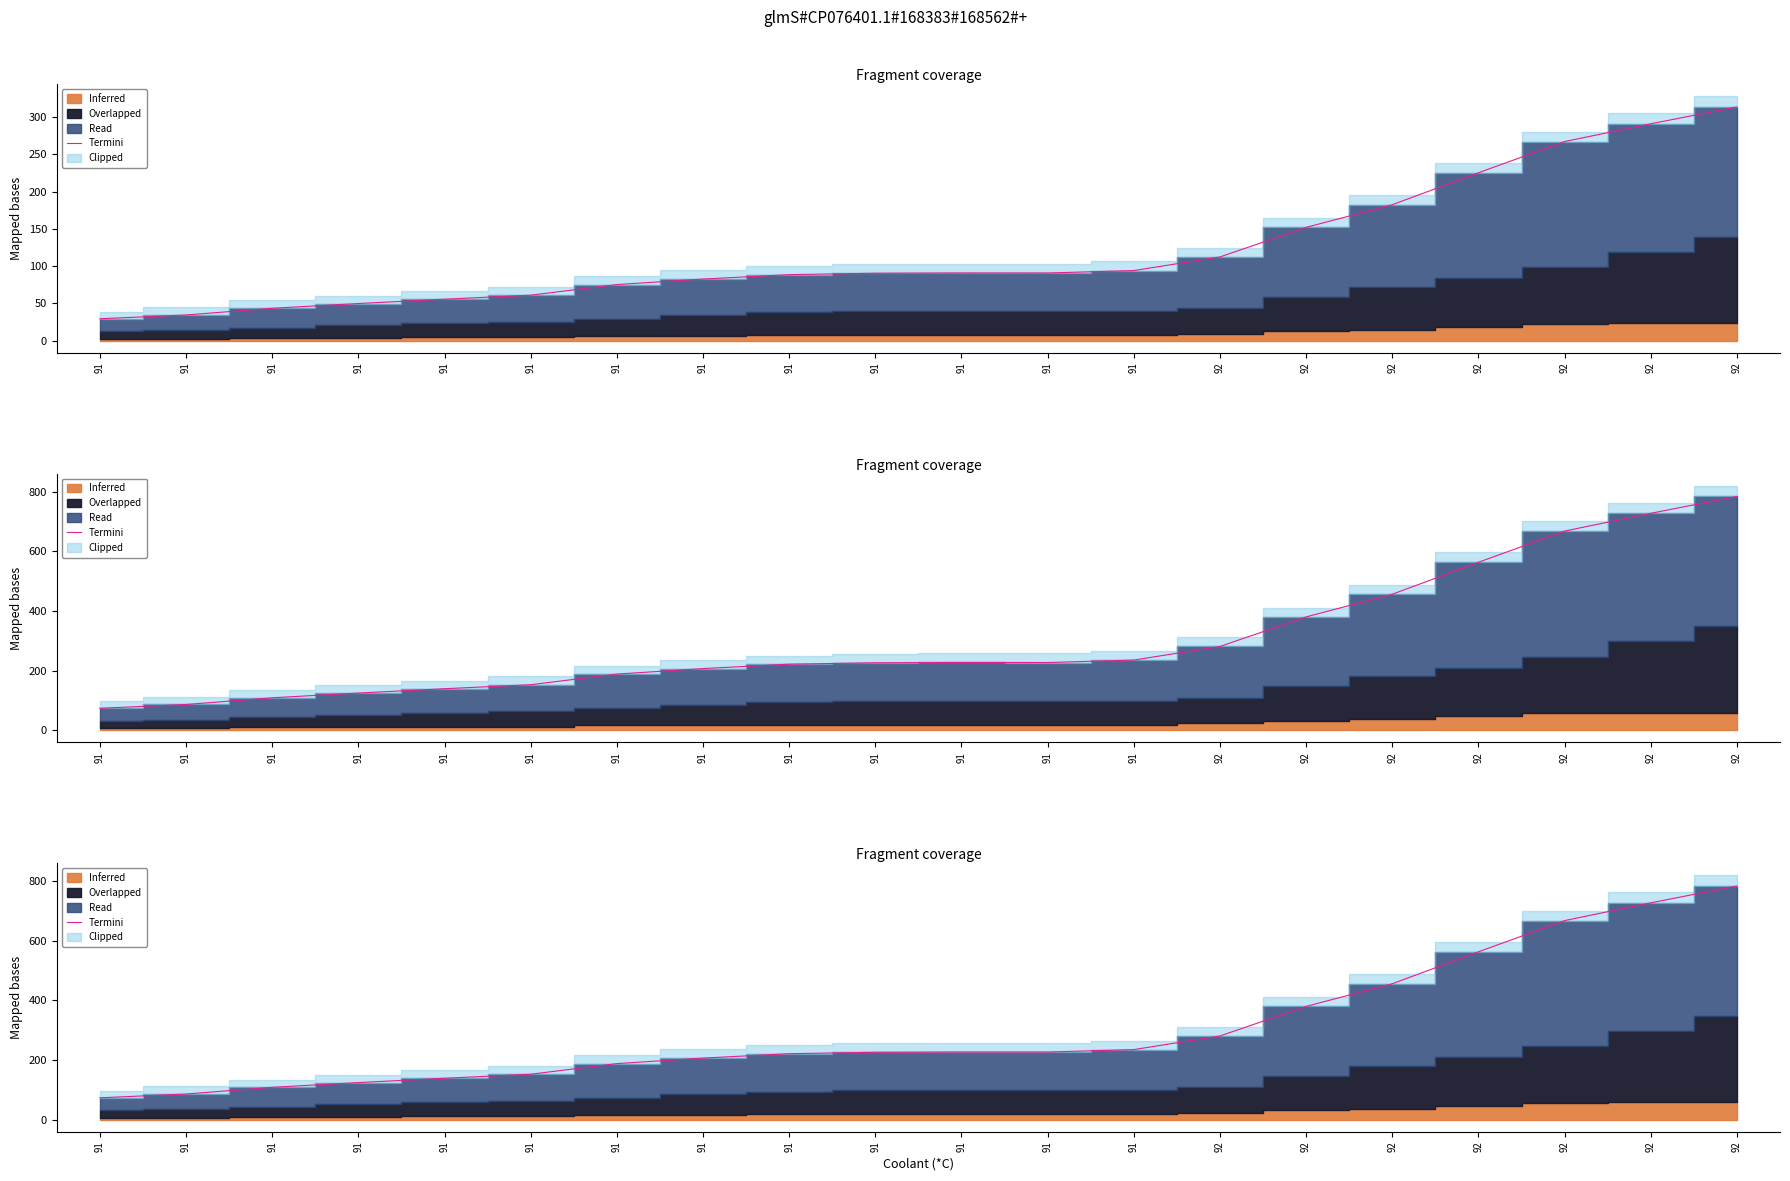

Where is the first local minimum?

91